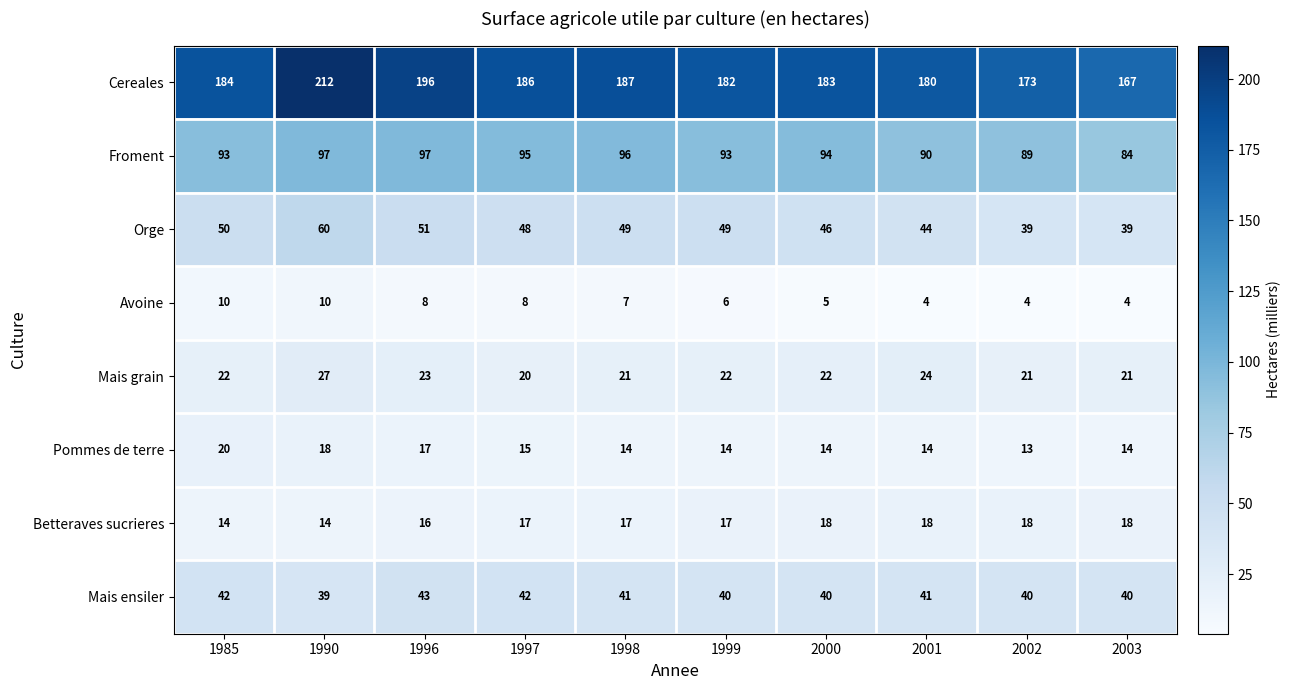

Is the value of Cereales at 1997 greater than the value of Orge at 1997?

Yes